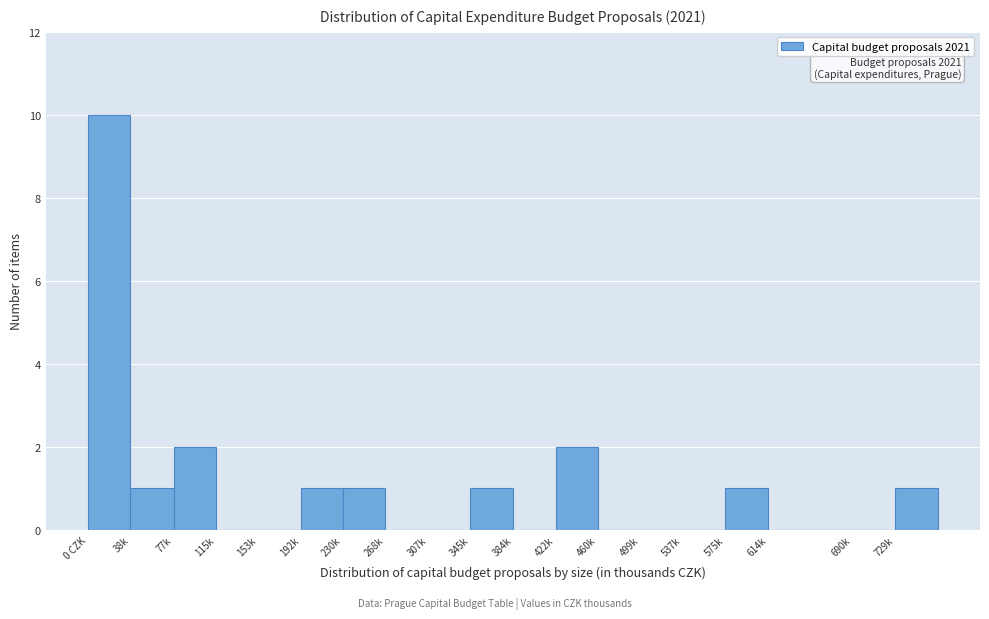

Reading right to left, what are all the values shown in this chart?

729k=1	690k=0	614k=0	575k=1	537k=0	499k=0	460k=0	422k=2	384k=0	345k=1	307k=0	268k=0	230k=1	192k=1	153k=0	115k=0	77k=2	38k=1	0 CZK=10